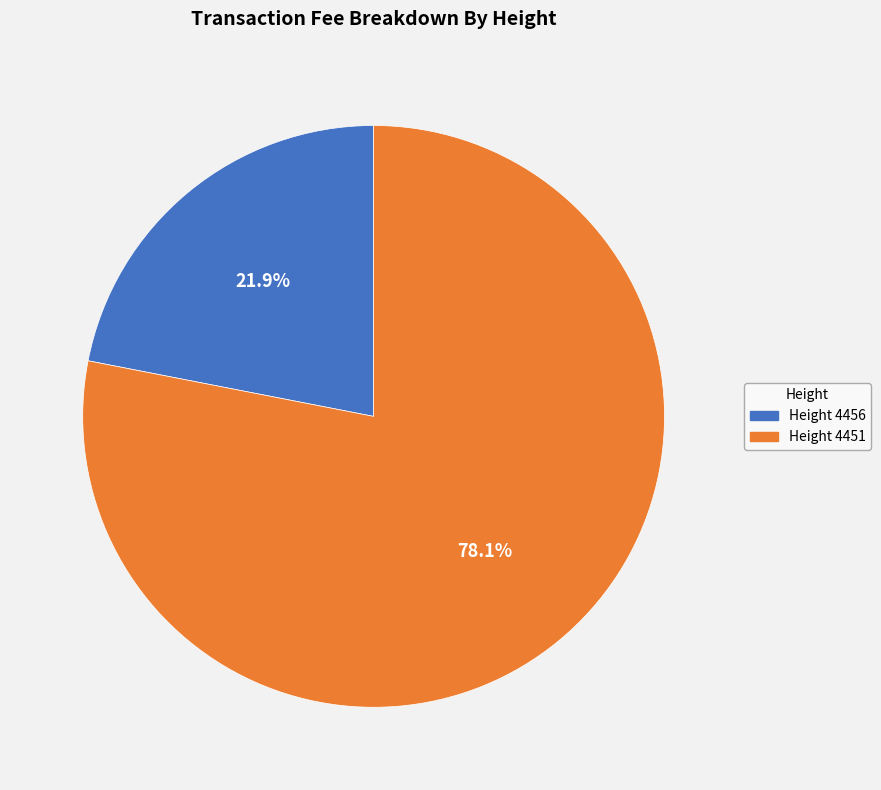

What is the ratio of the value at Height 4451 to the value at Height 4456?

3.6